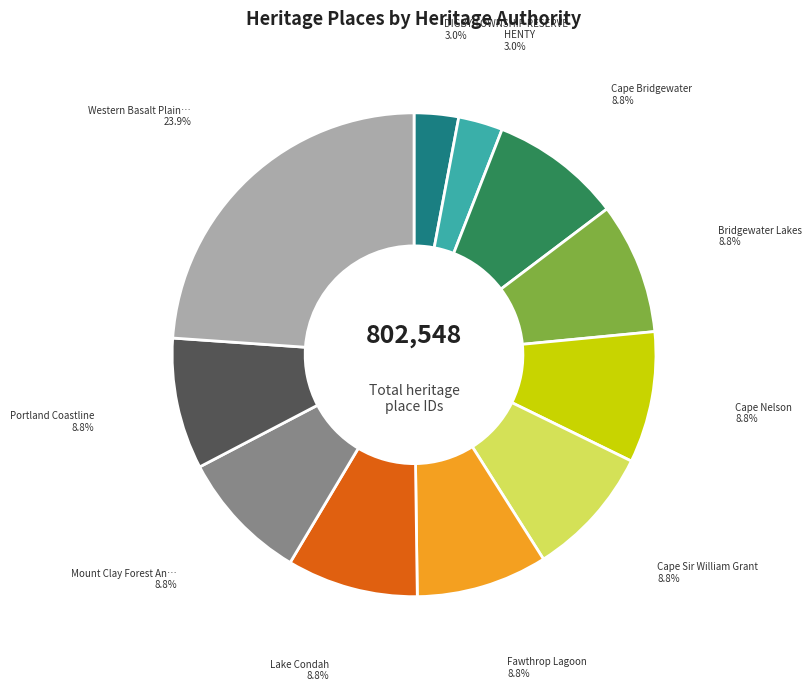

Is there a majority slice in this chart?

No